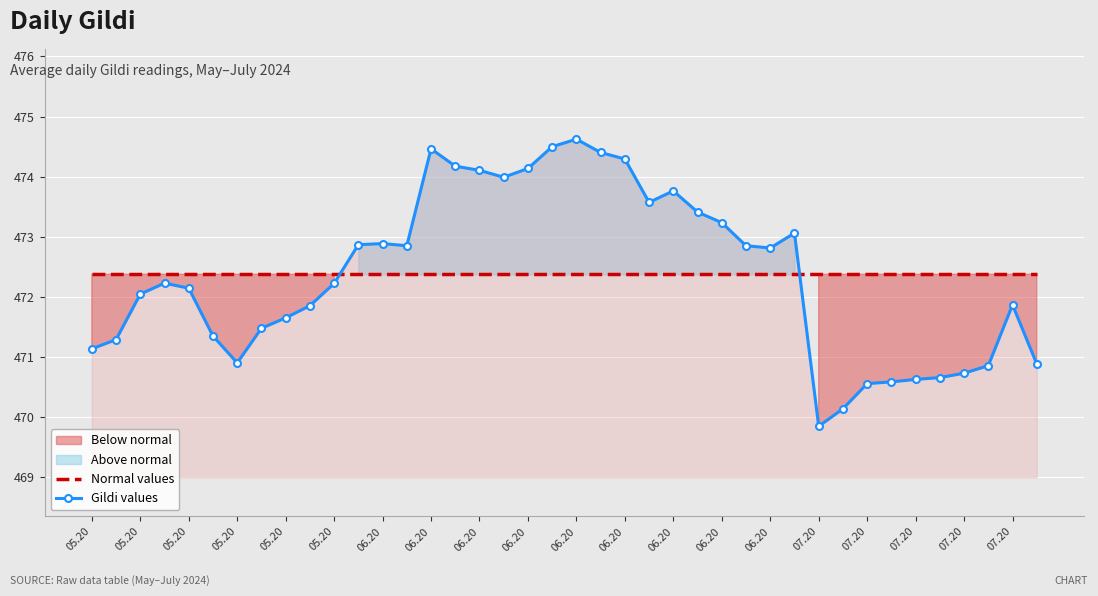

Which series has the widest spread of values?

Gildi values